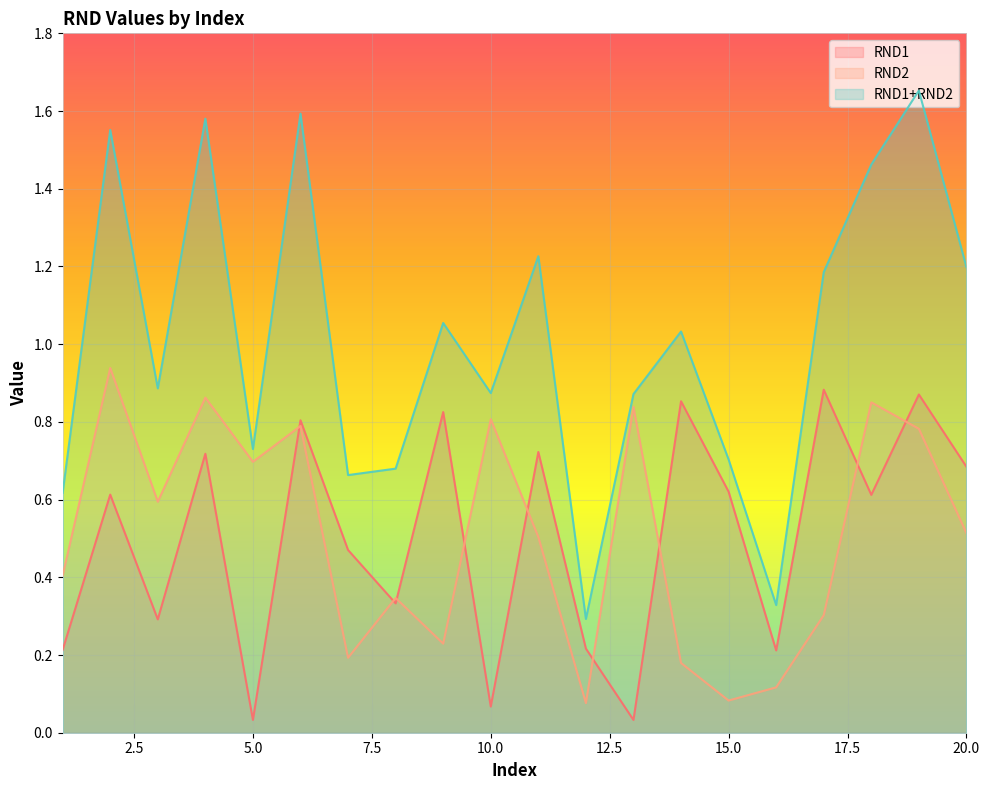

Which series changed the most between 3 and 9?

RND1